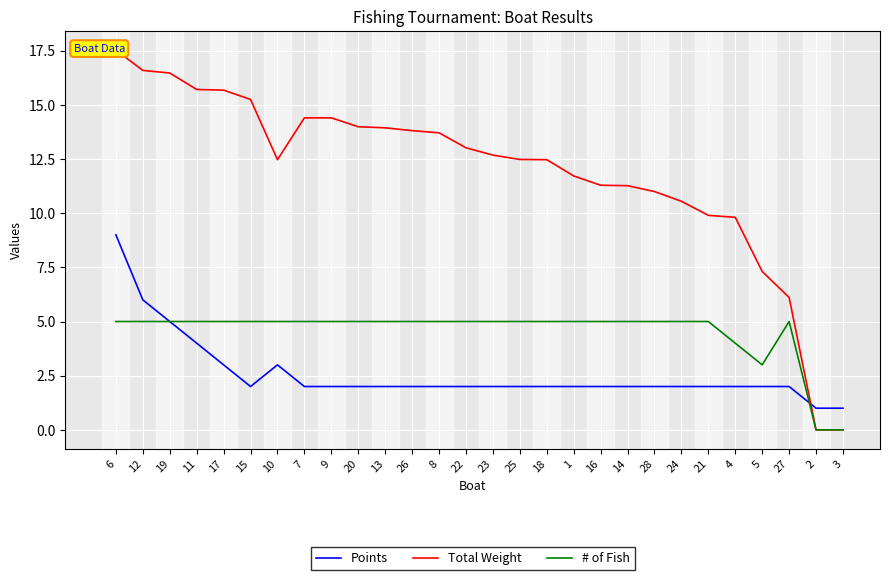

Which series has the largest range (max minus min)?

Total Weight